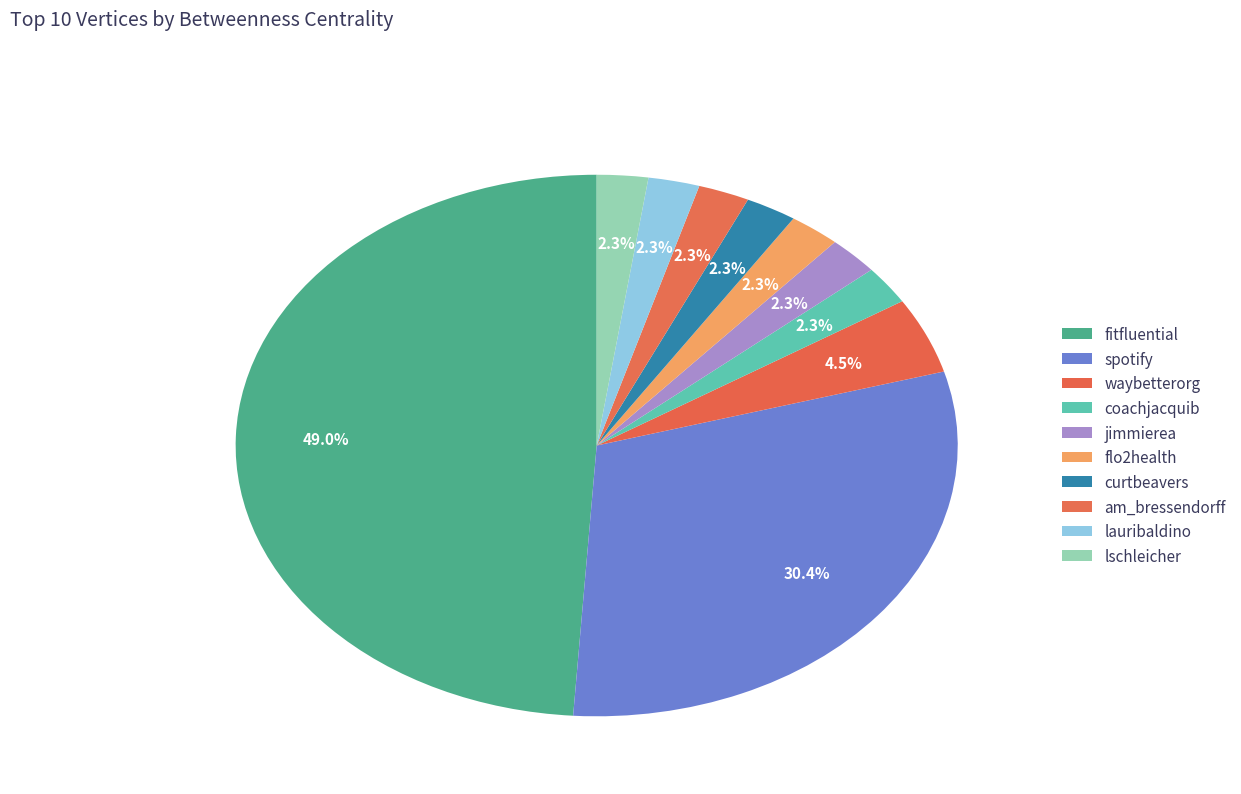

How many slices are in this pie chart?

10